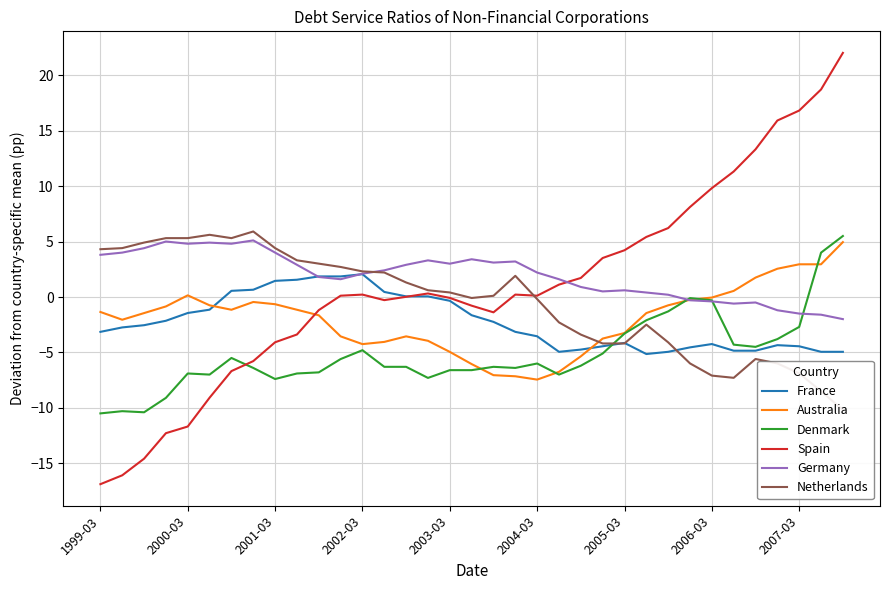

What value does the Denmark series have at 2002-03?

-4.8